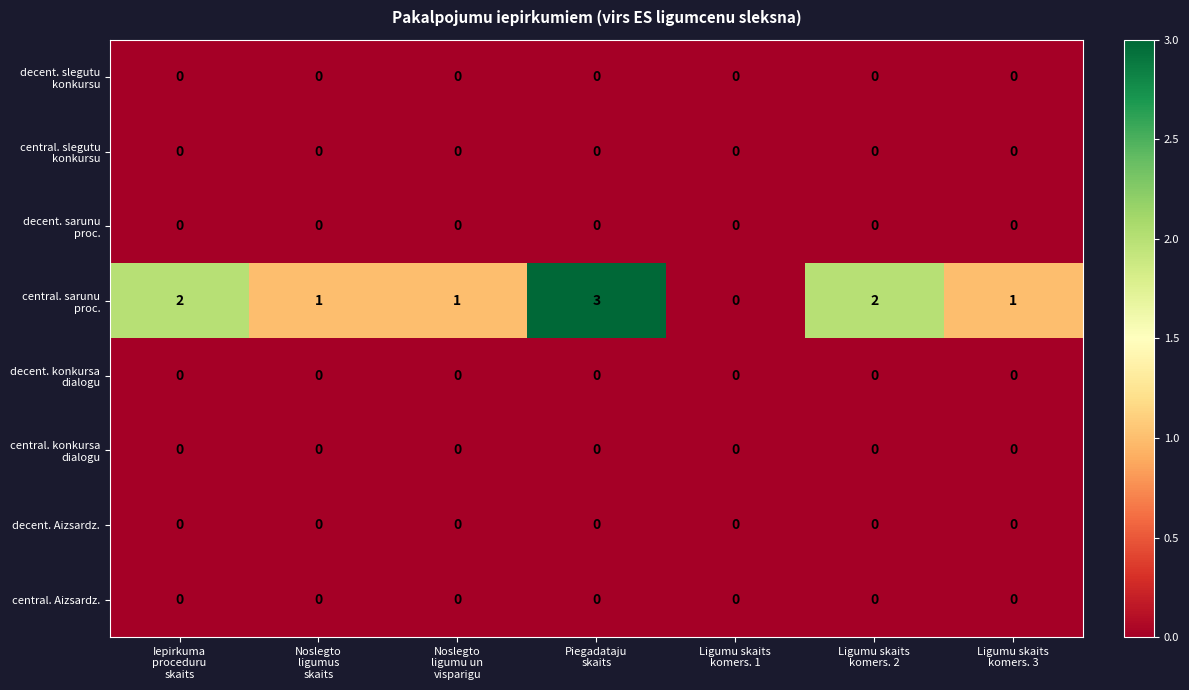

Count the number of data series in this chart.

8